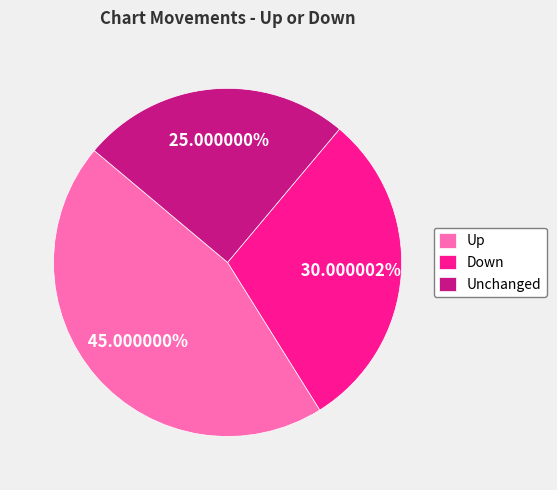

What is the smallest slice in the pie chart?

Unchanged